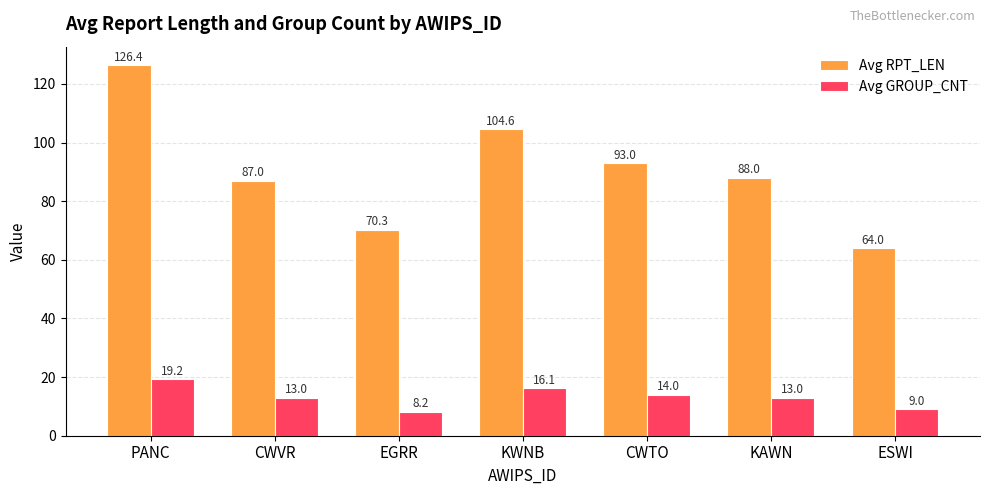

List the series in order of their peak value, lowest first.

Avg GROUP_CNT, Avg RPT_LEN